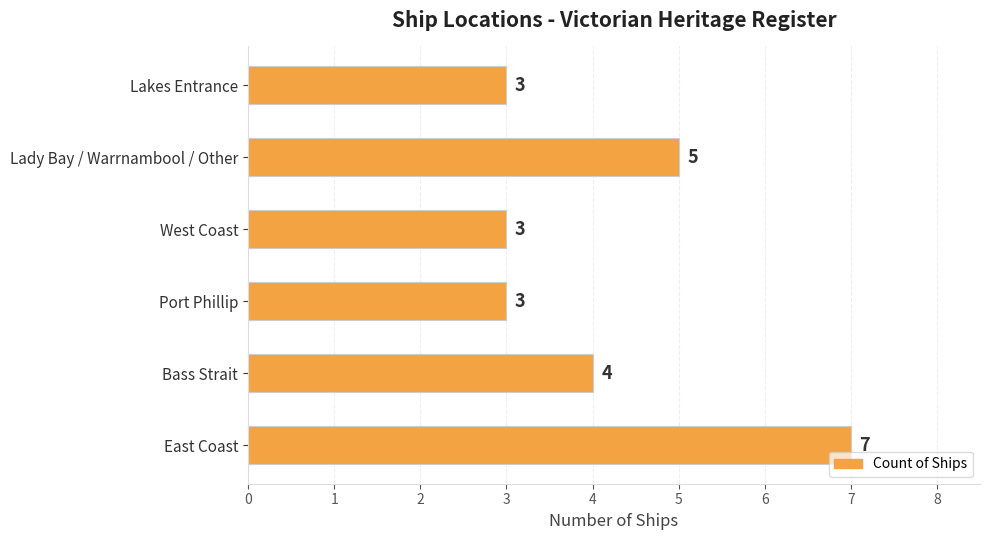

Where is the data nearest to the value 5?

Lady Bay / Warrnambool / Other